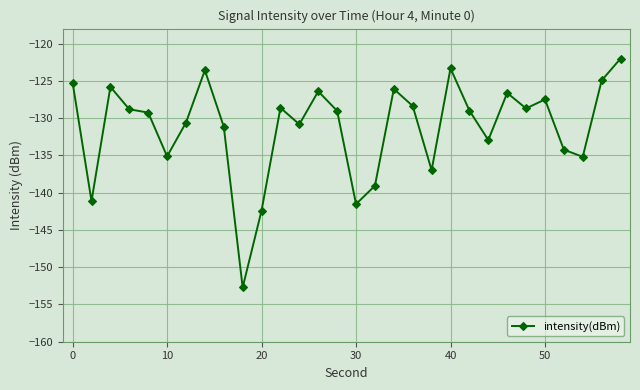

What is the maximum value shown in the chart?

-122.0